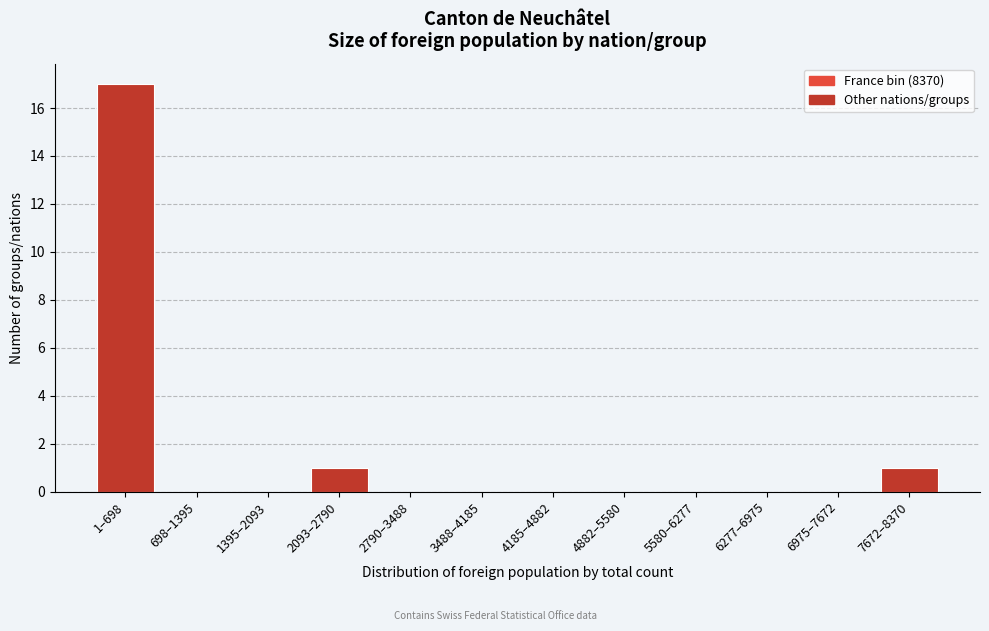

Reading left to right, what are all the values shown in this chart?

1–698=17	698–1395=0	1395–2093=0	2093–2790=1	2790–3488=0	3488–4185=0	4185–4882=0	4882–5580=0	5580–6277=0	6277–6975=0	6975–7672=0	7672–8370=1